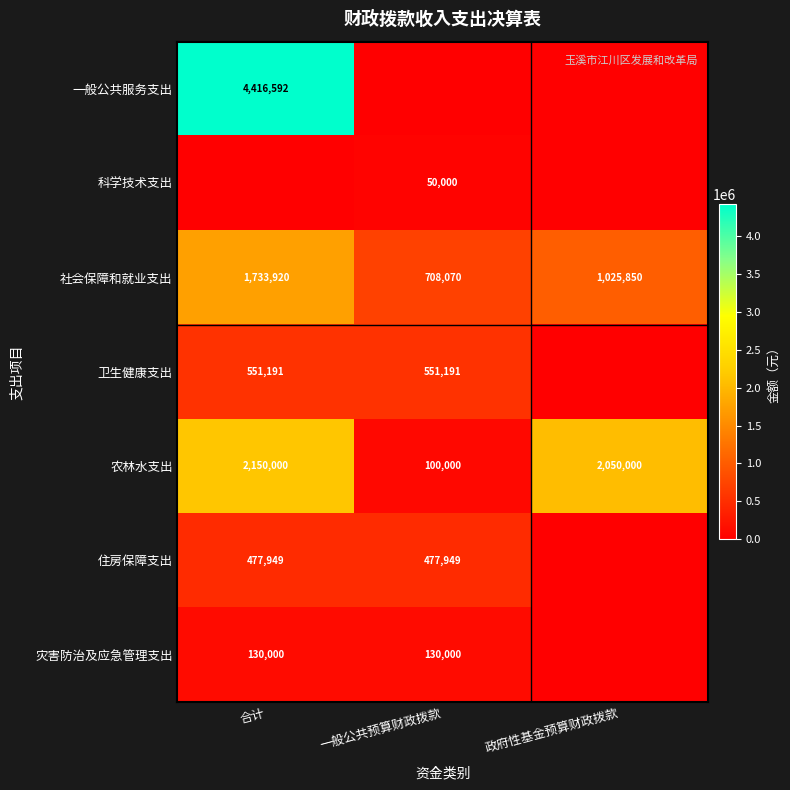

What is the difference between the maximum and minimum values in the 农林水支出 series?

2050000